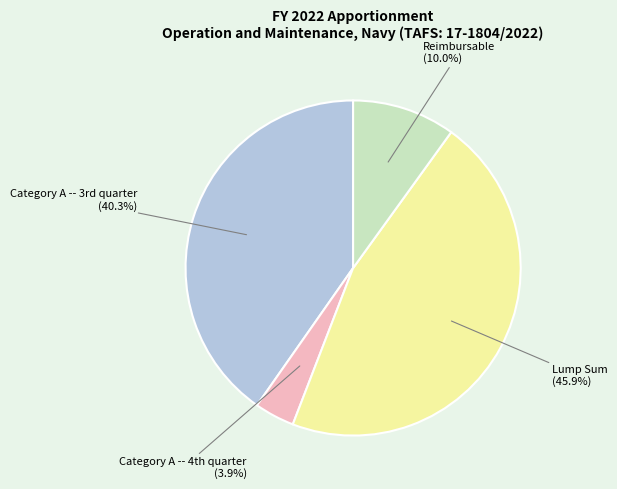

How many slices are in this pie chart?

4